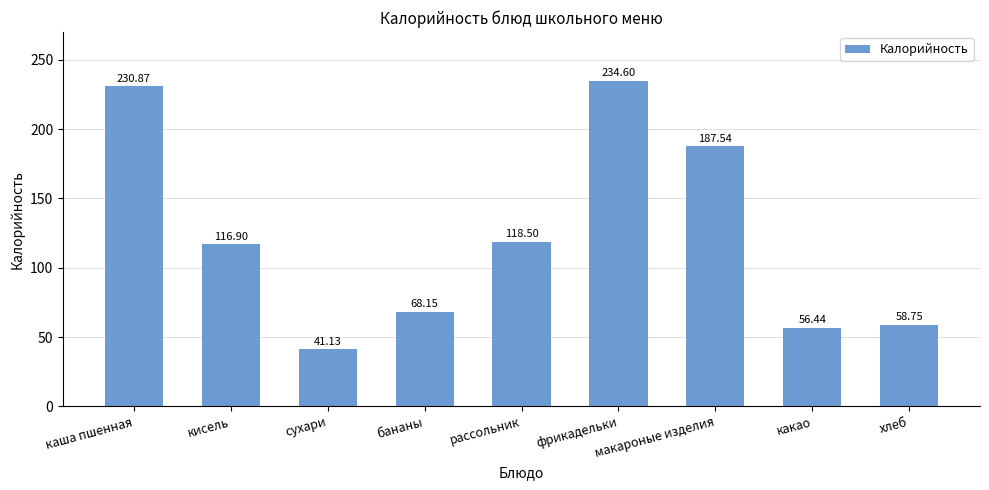

At which label is the value closest to 137?

рассольник